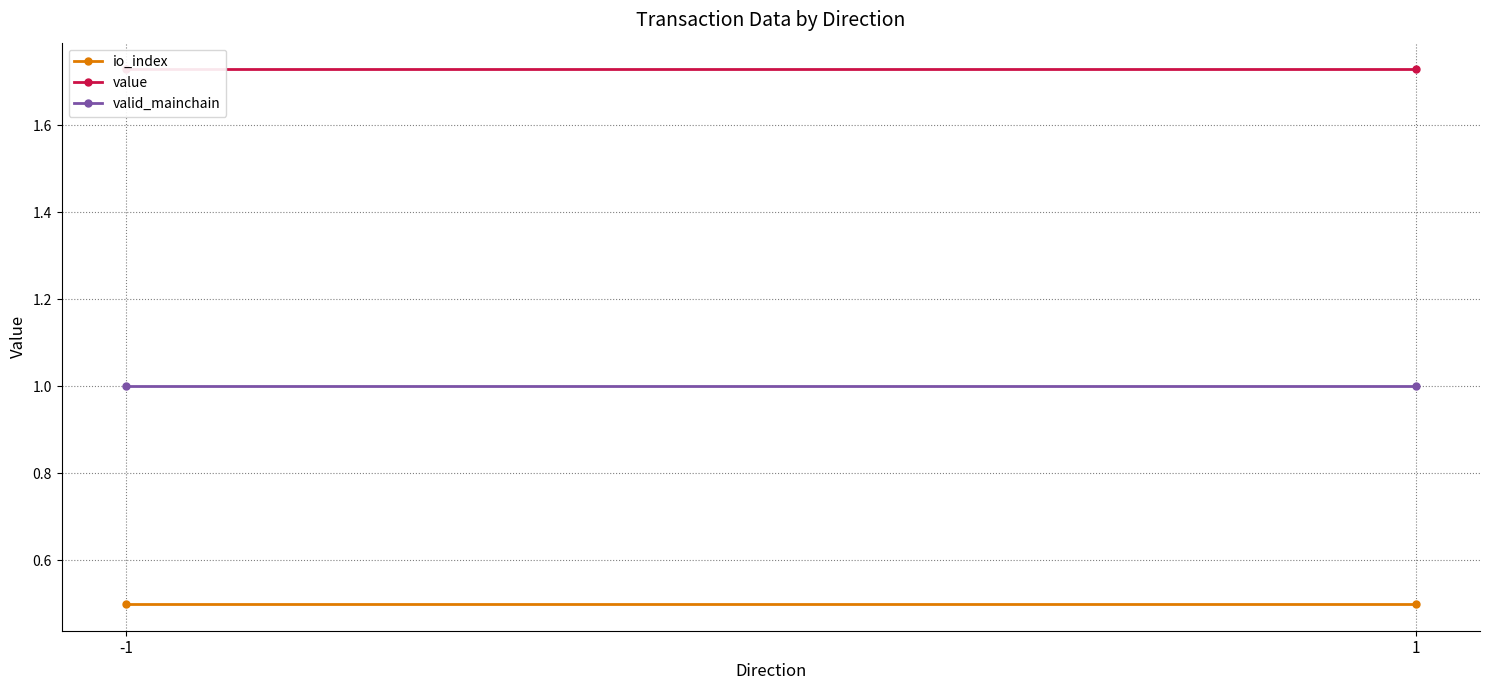

List the series in order of their peak value, highest first.

value, valid_mainchain, io_index